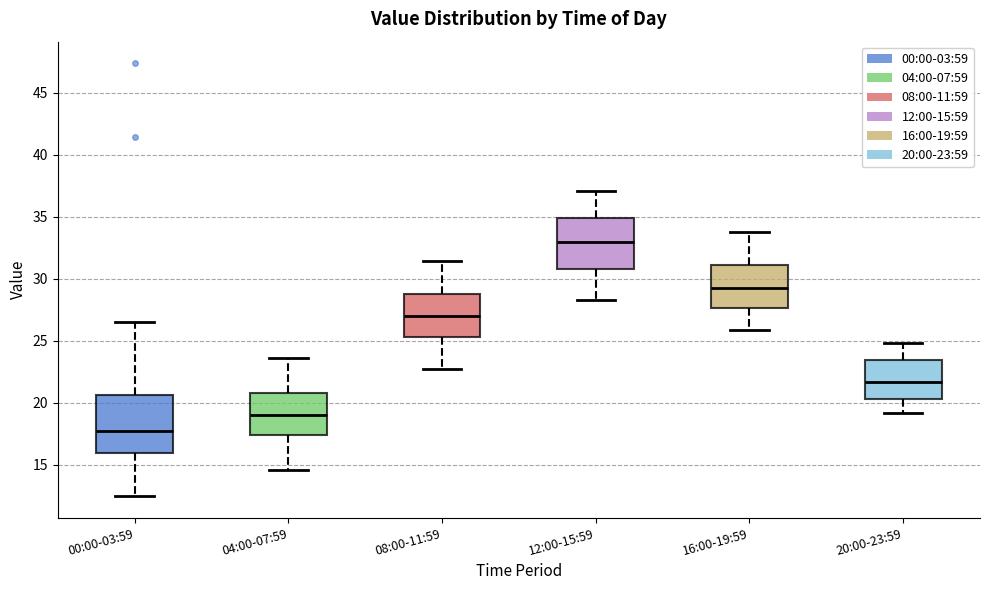

Which box has the highest median line?

12:00-15:59